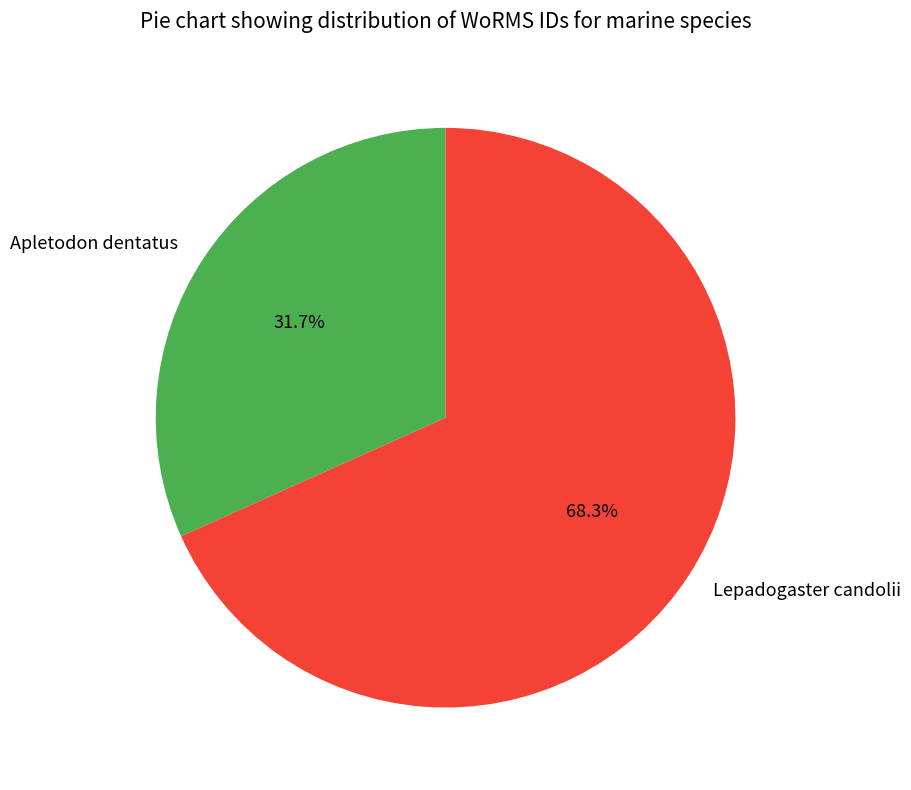

What is the smallest slice in the pie chart?

Apletodon dentatus